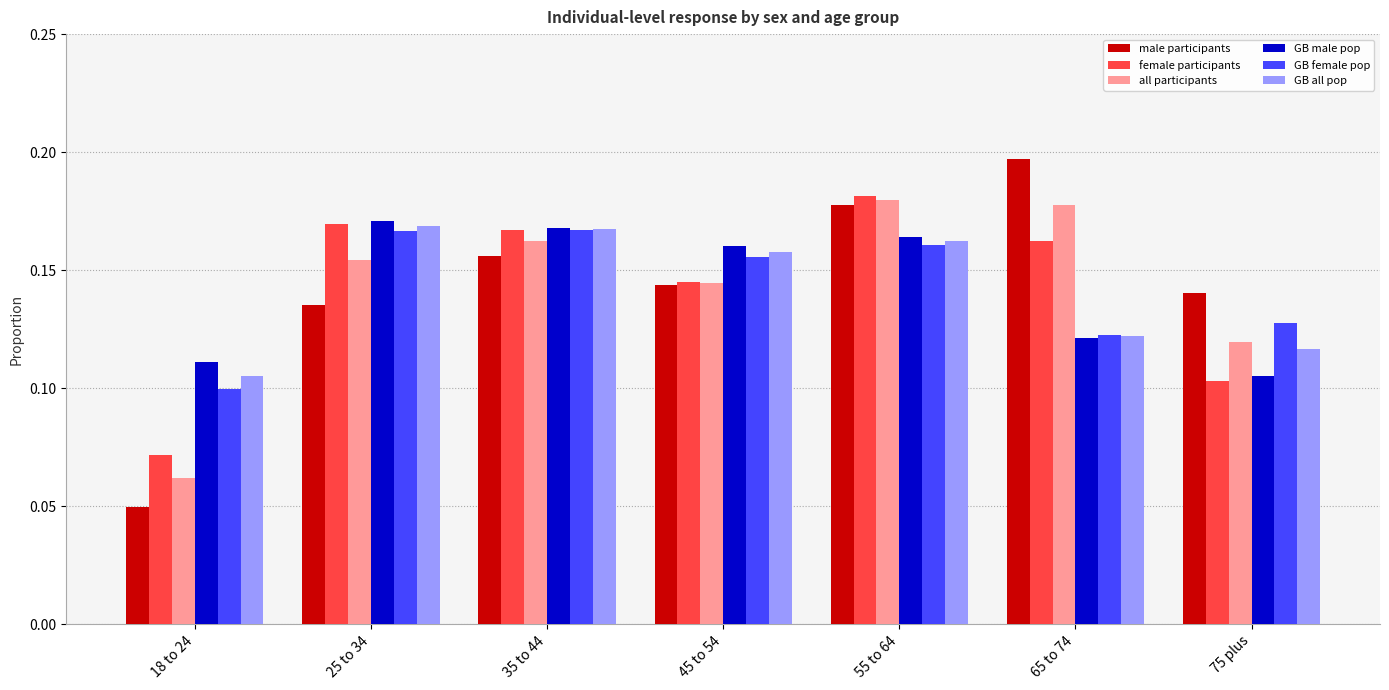

True or false: GB female pop has a value of 0.1 at 18 to 24.

True